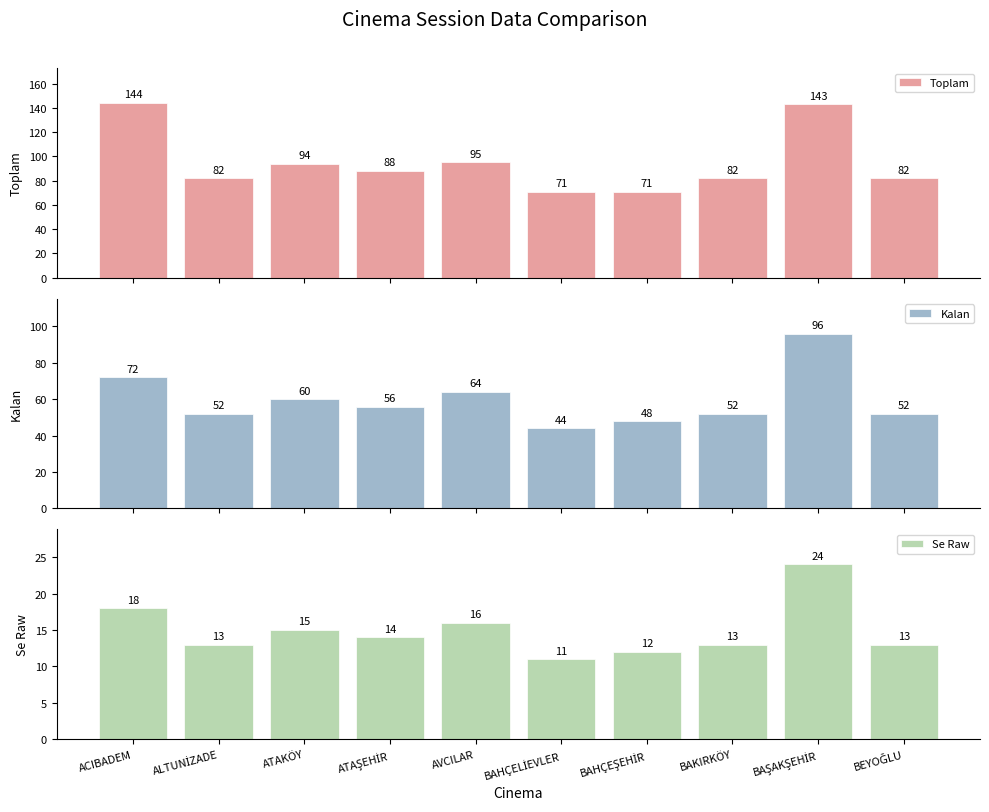

Rank the series by their average value, from highest to lowest.

Toplam, Kalan, Se Raw